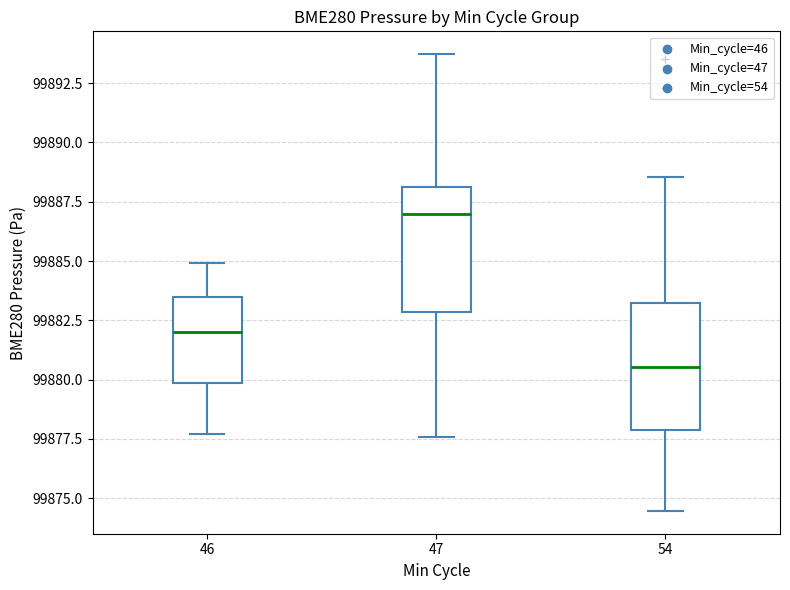

Reading left to right, transcribe this box plot: for each box, give where its median line is, the range the box spans, and where its two whiskers end, as read against the y-axis. The values are not printed on the chart, so give them approximately, as read against the axis.

46: median 99882.0, box 99880.0 to 99883.5, whiskers 99877.5 to 99885.0
47: median 99887.0, box 99883.0 to 99888.0, whiskers 99877.5 to 99893.5
54: median 99880.5, box 99878.0 to 99883.0, whiskers 99874.5 to 99888.5